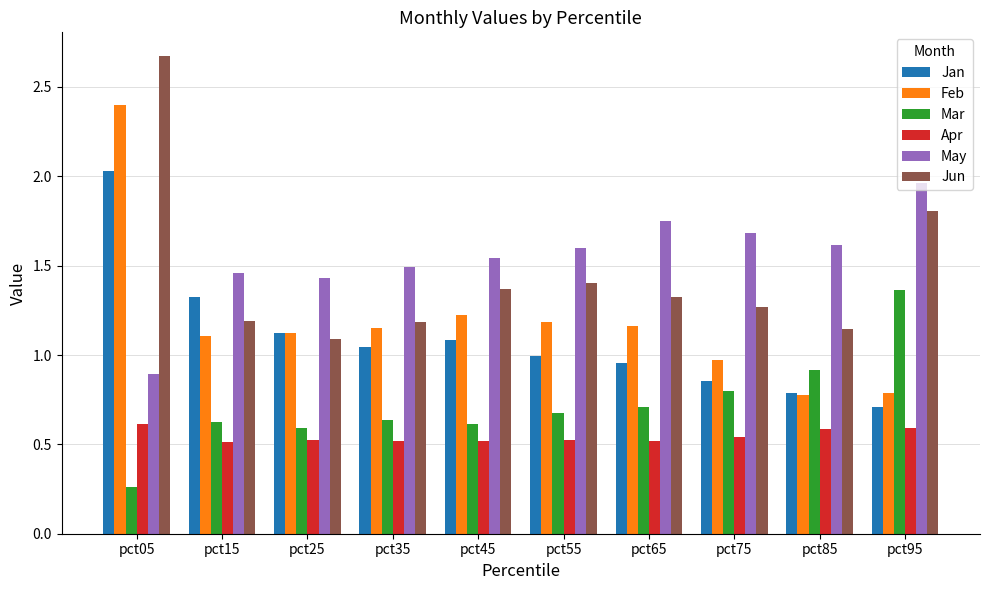

Rank the series at pct55 from lowest to highest value.

Apr, Mar, Jan, Feb, Jun, May